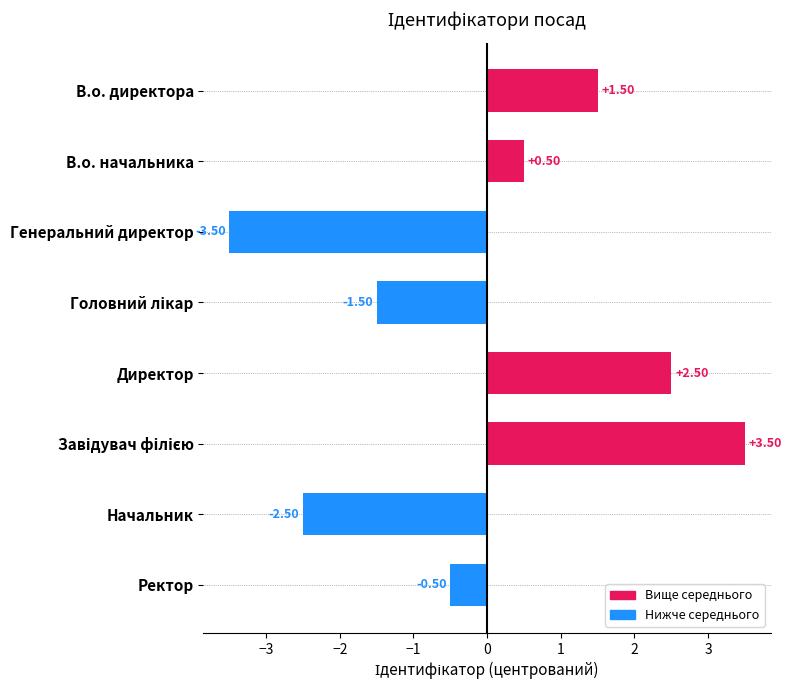

What is the change in value from В.о. директора to Начальник?

-4.0